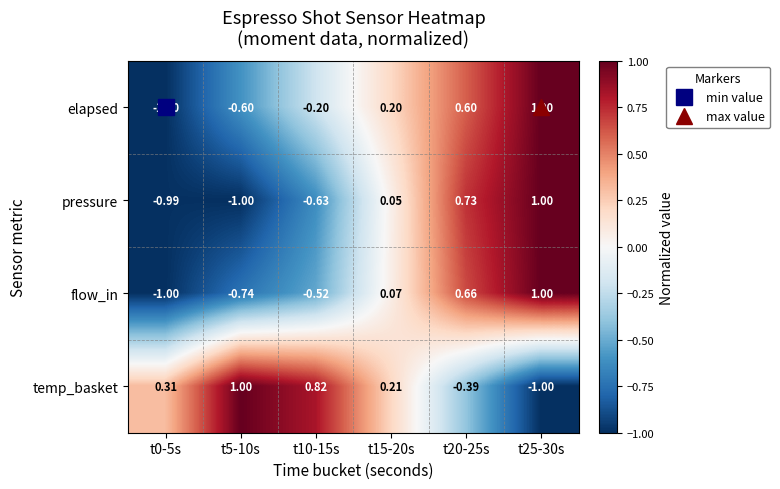

Which series has the largest total across all categories?

temp_basket